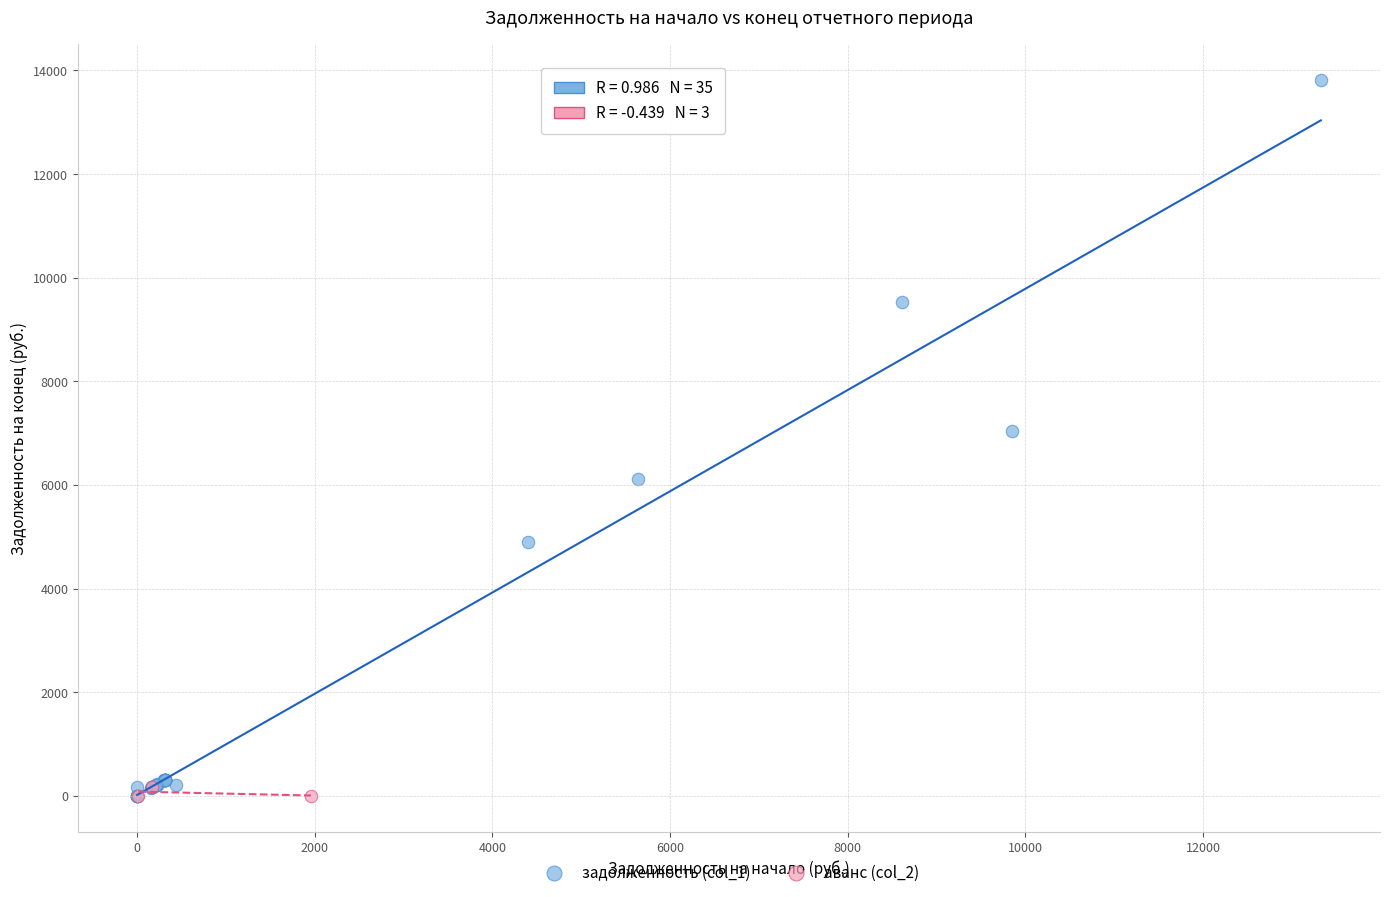

Which series has the largest Y range (max minus min)?

задолженность (col_1)